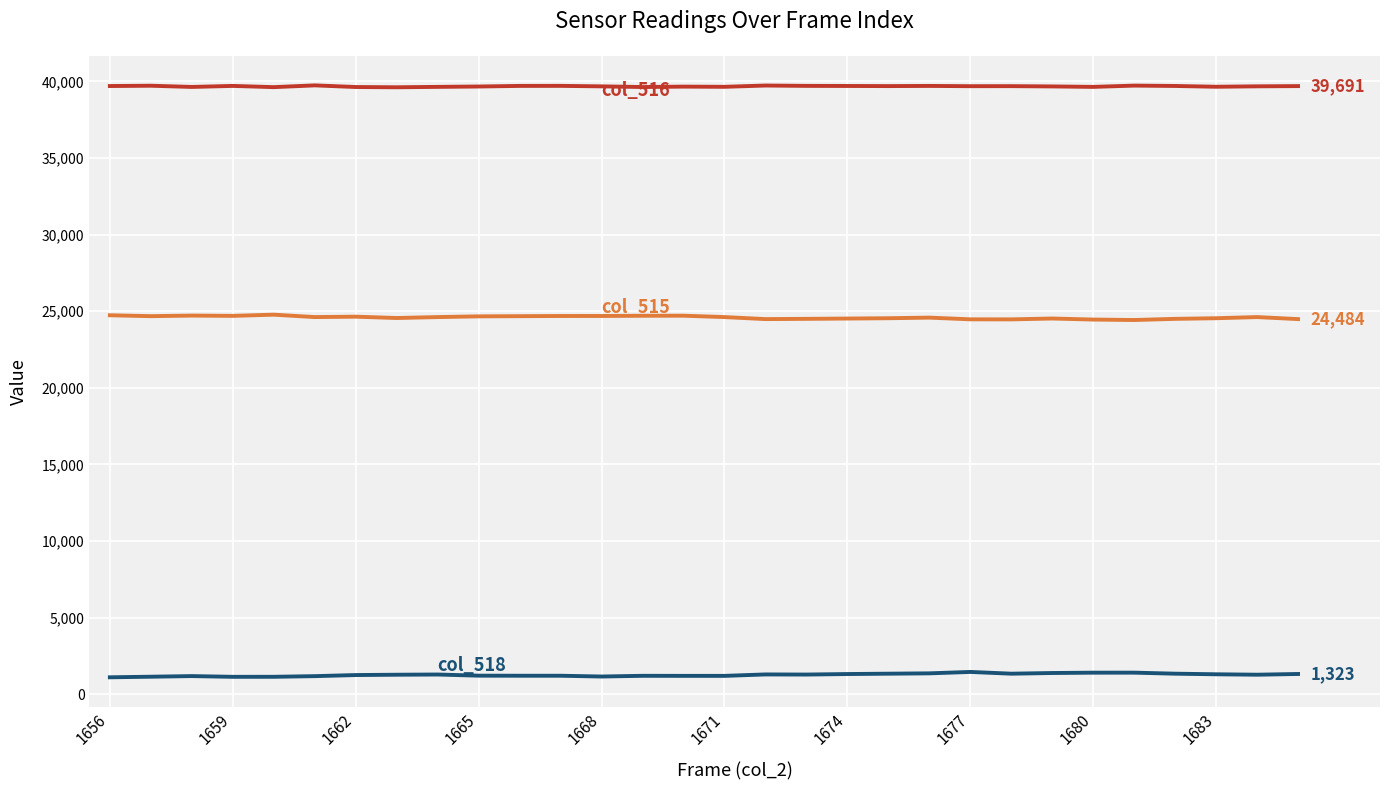

What is the minimum value shown in the chart?

1106